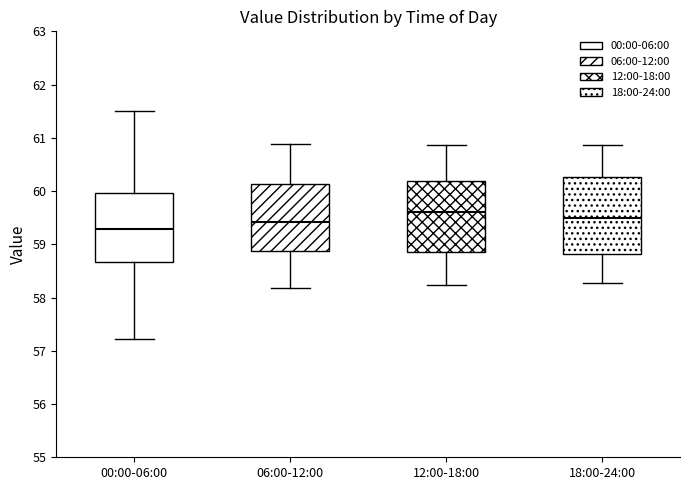

Which box has the lowest median line?

00:00-06:00